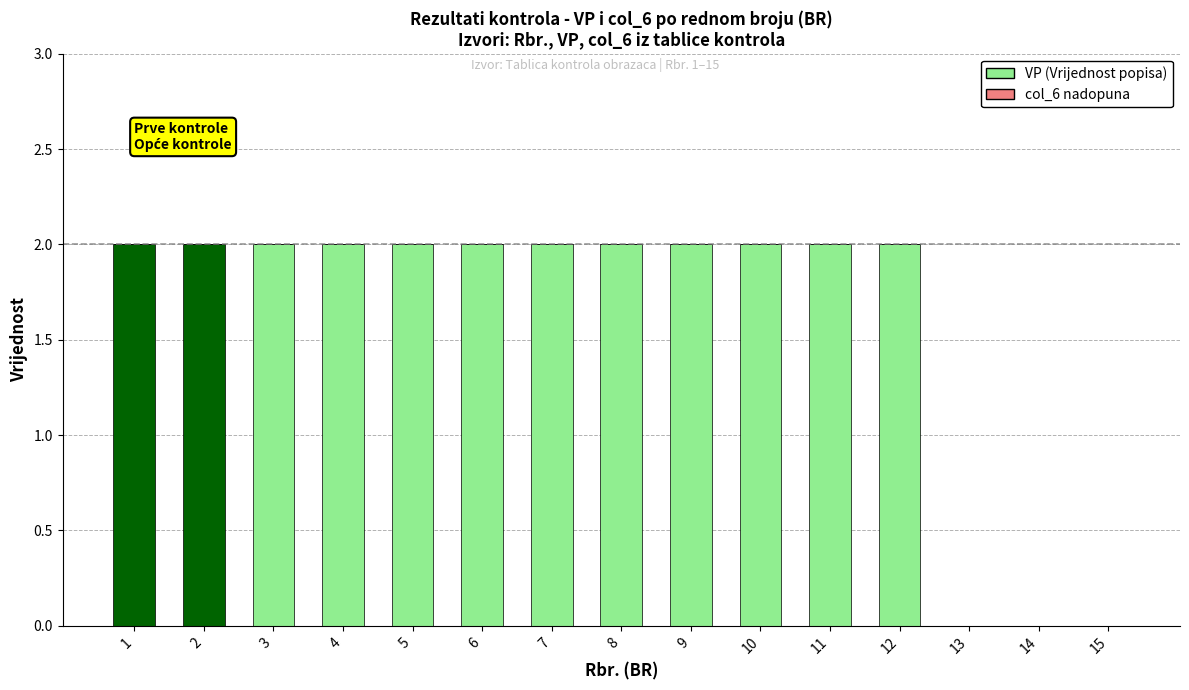

What is the sum of the values at 4 and 6?

4